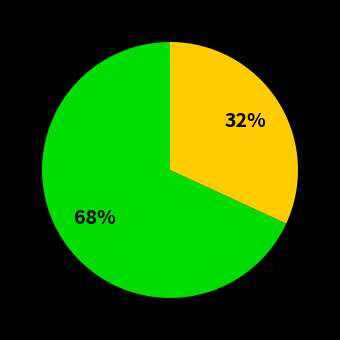

Is there a majority slice in this chart?

Yes